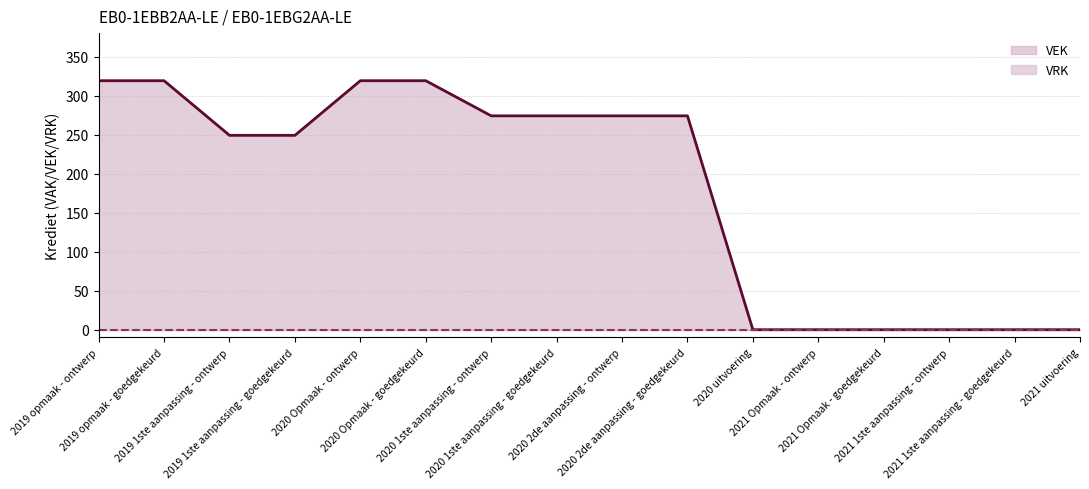

What is the label of the 9th point from the right?

2020 1ste aanpassing - goedgekeurd